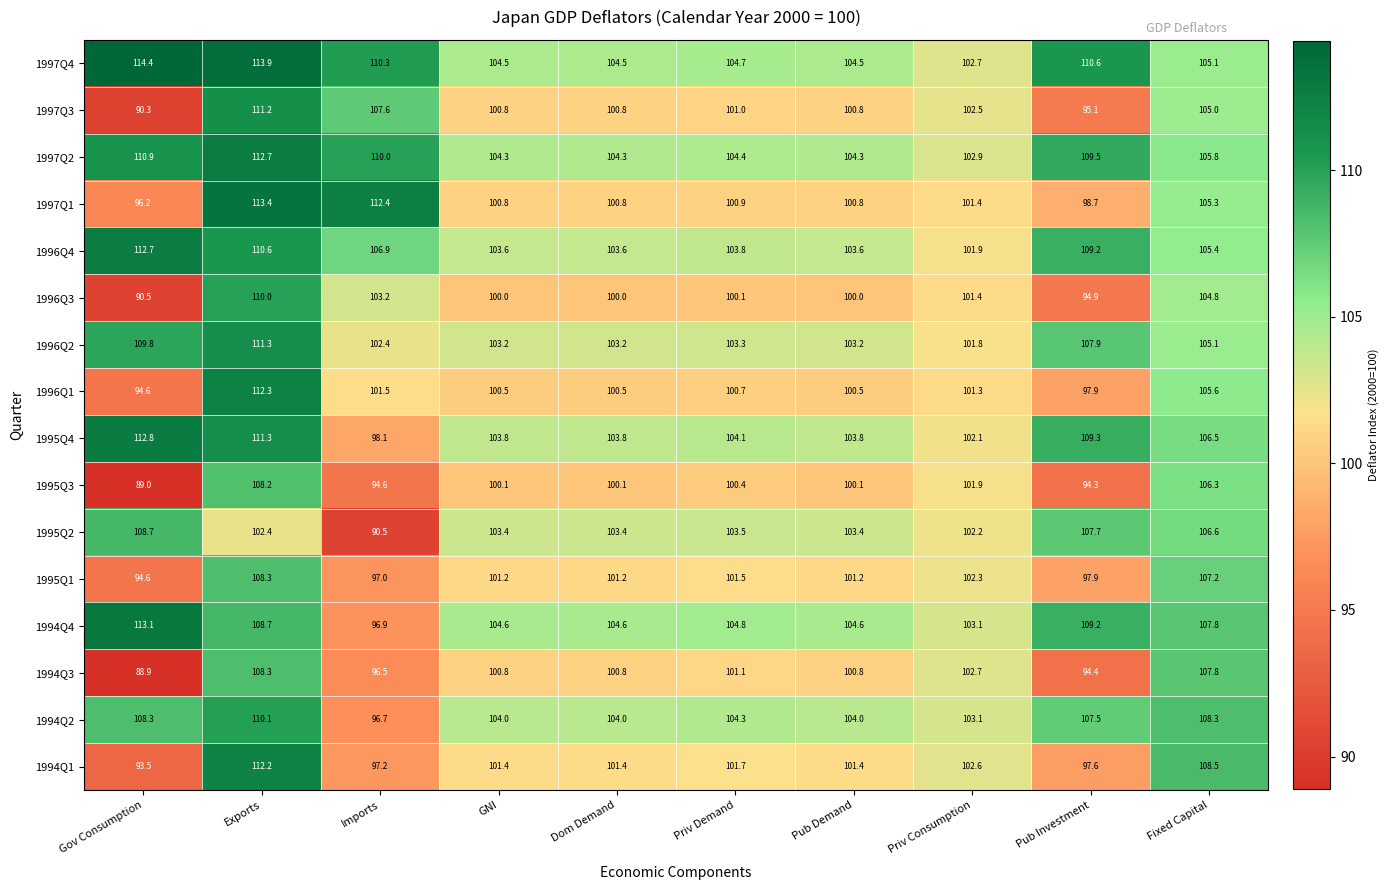

At how many categories does at least one series exceed 102?

10